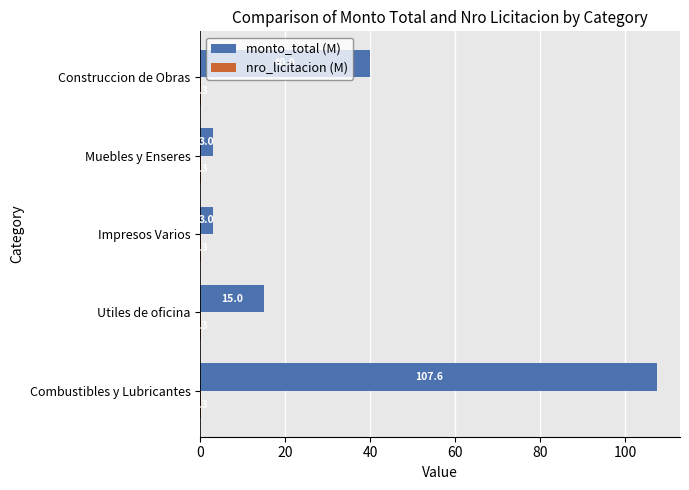

At which label is monto_total (M) closest to 55?

Construccion de Obras